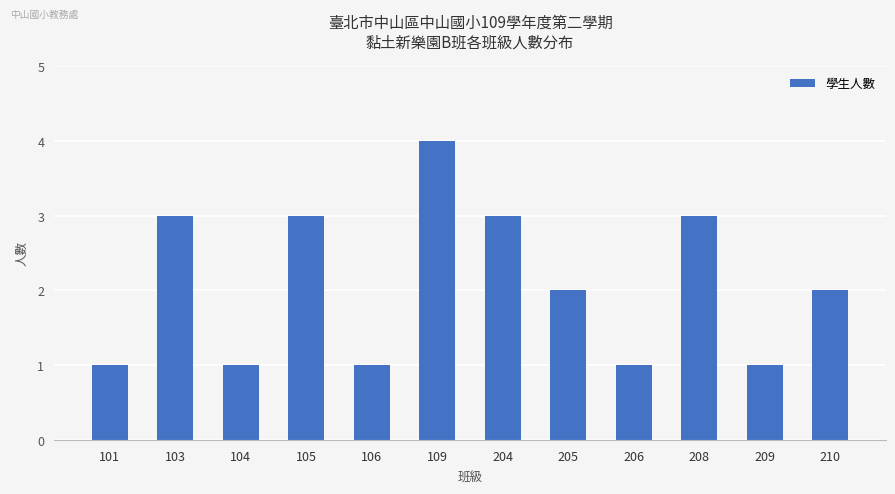

What is the value of the 11th bar from the left?

1